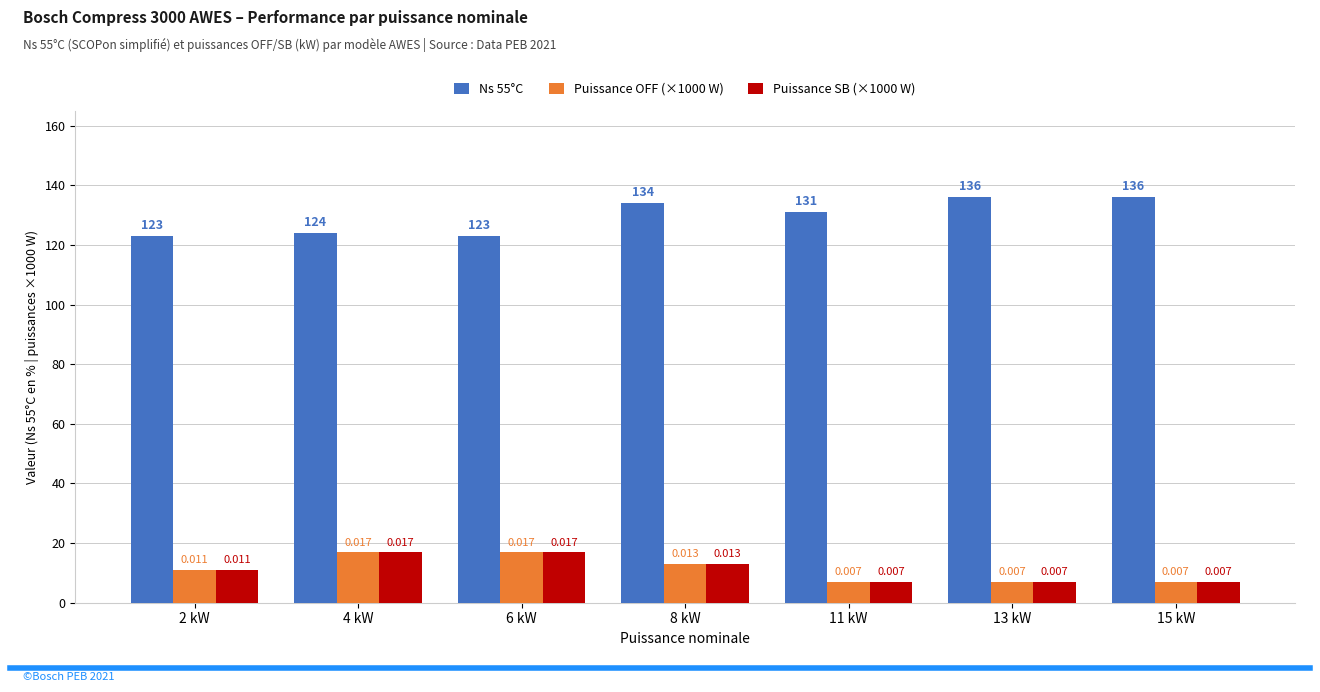

Reading left to right, list all the values displayed in this chart.

Ns 55°C: 2 kW=123	4 kW=124	6 kW=123	8 kW=134	11 kW=131	13 kW=136	15 kW=136
Puissance OFF (×1000 W): 2 kW=11	4 kW=17	6 kW=17	8 kW=13	11 kW=7	13 kW=7	15 kW=7
Puissance SB (×1000 W): 2 kW=11	4 kW=17	6 kW=17	8 kW=13	11 kW=7	13 kW=7	15 kW=7